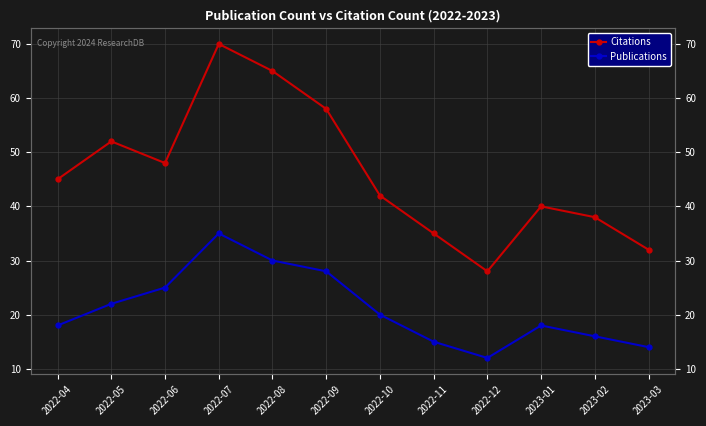

What is the difference between the Citations values at 2022-12 and 2022-09?

30